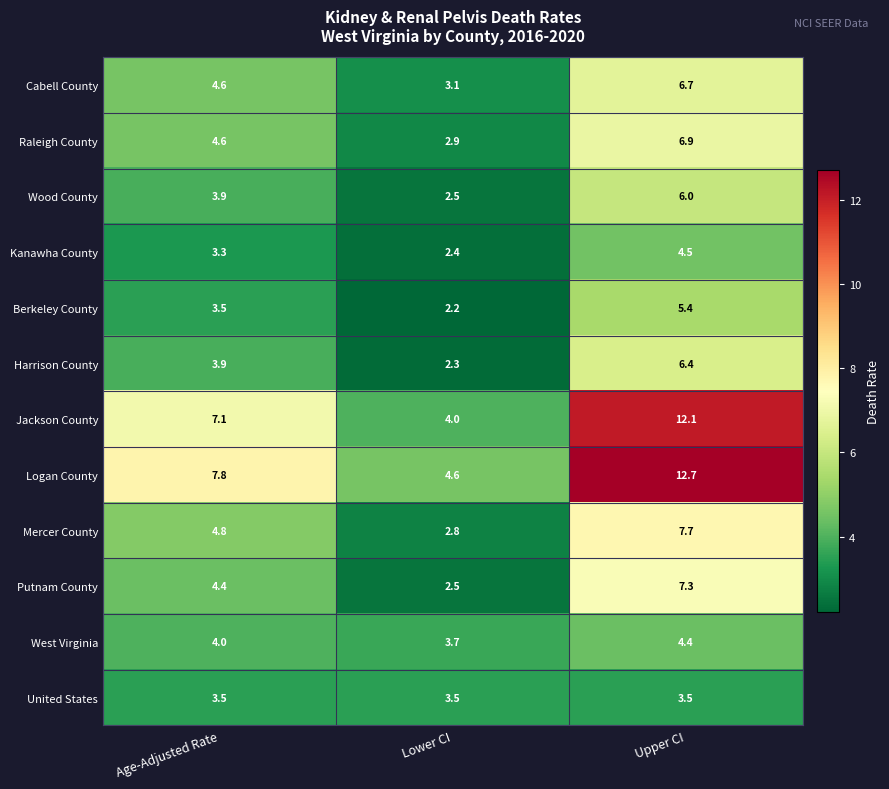

What is the average value of the Wood County series?

4.1